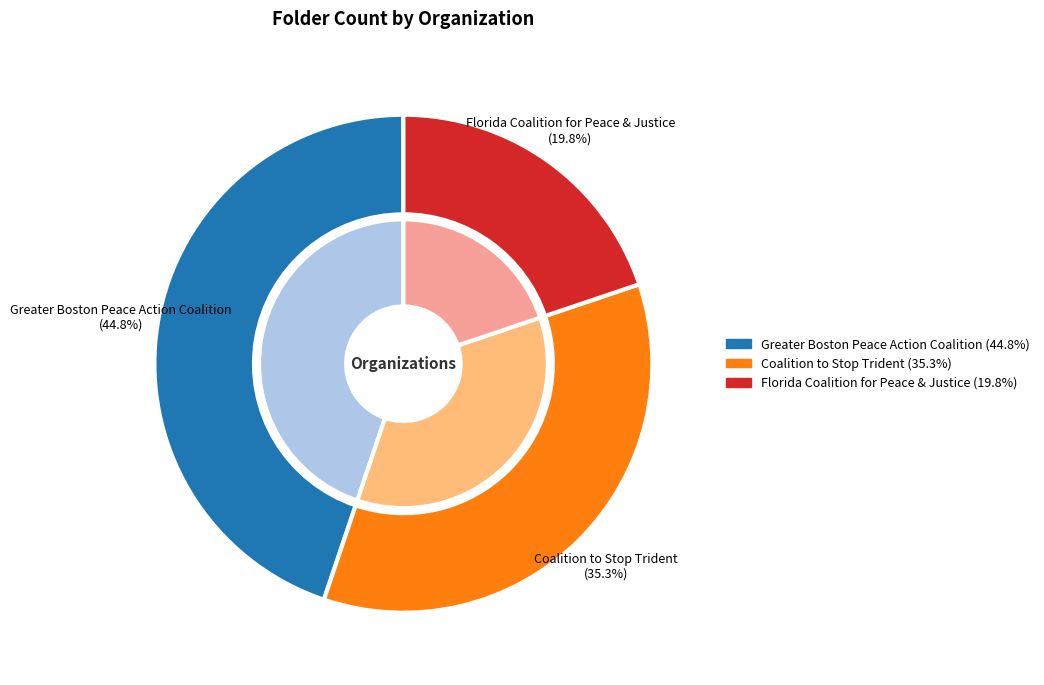

True or false: Greater Boston Peace Action Coalition accounts for 30% of the total.

False